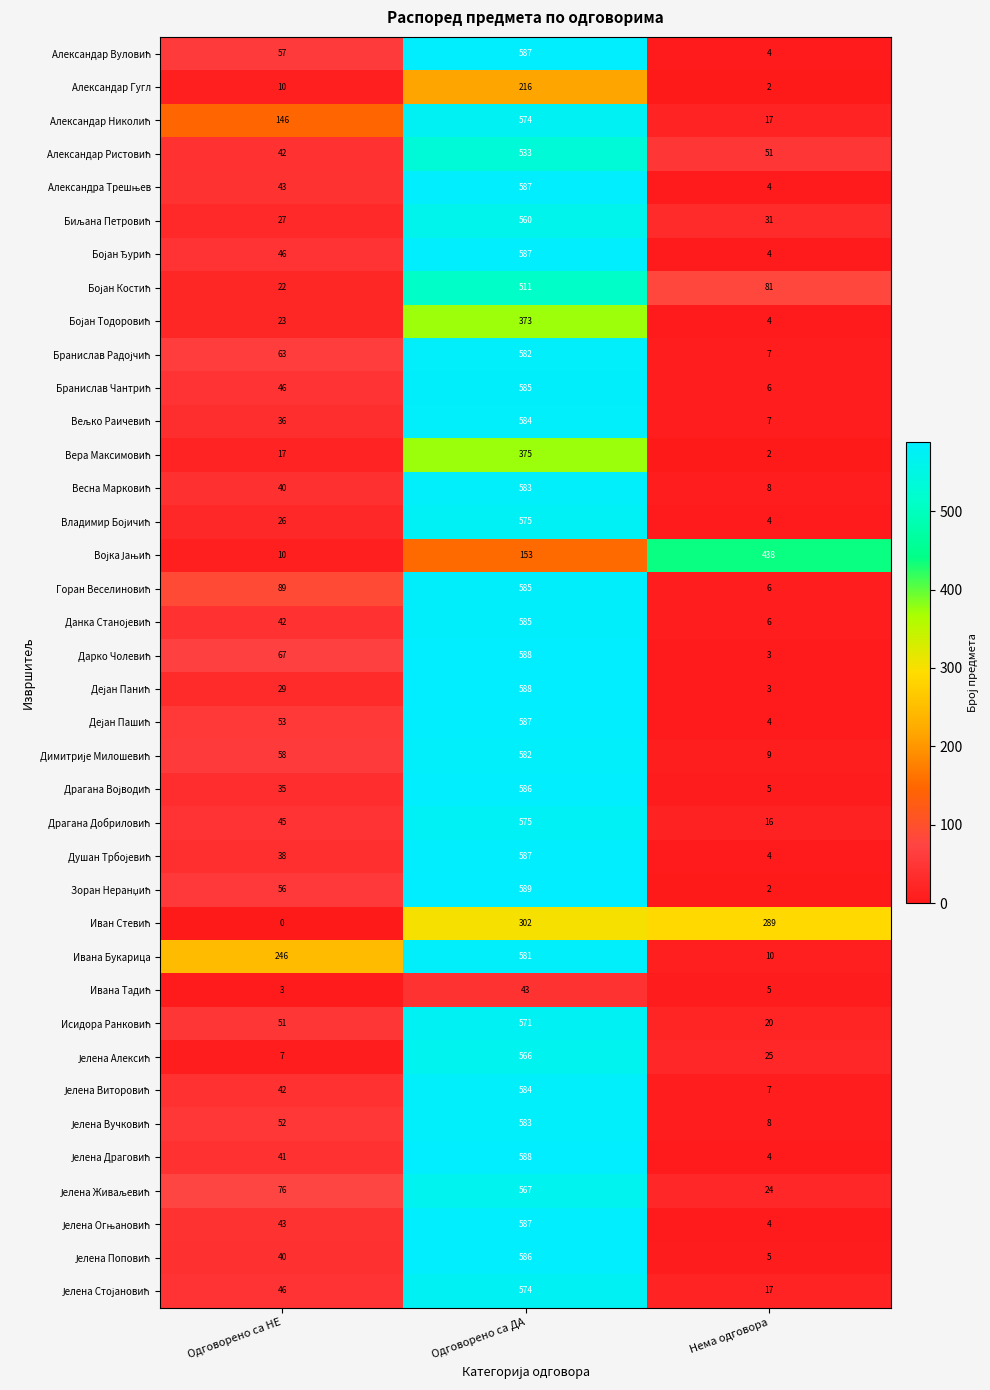

Which series has the largest total across all categories?

Ивана Букарица